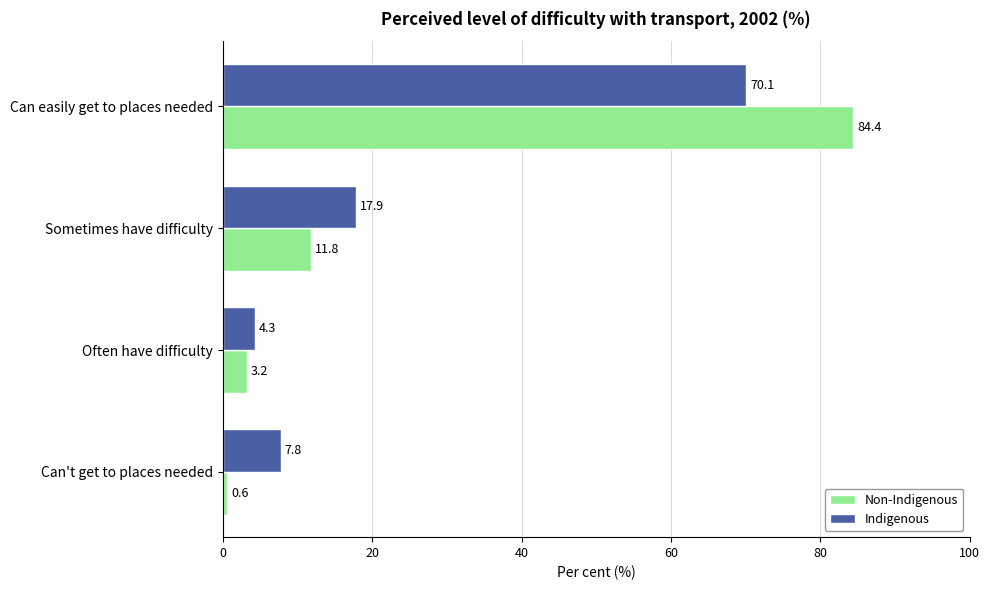

Which series has the largest total across all categories?

Indigenous